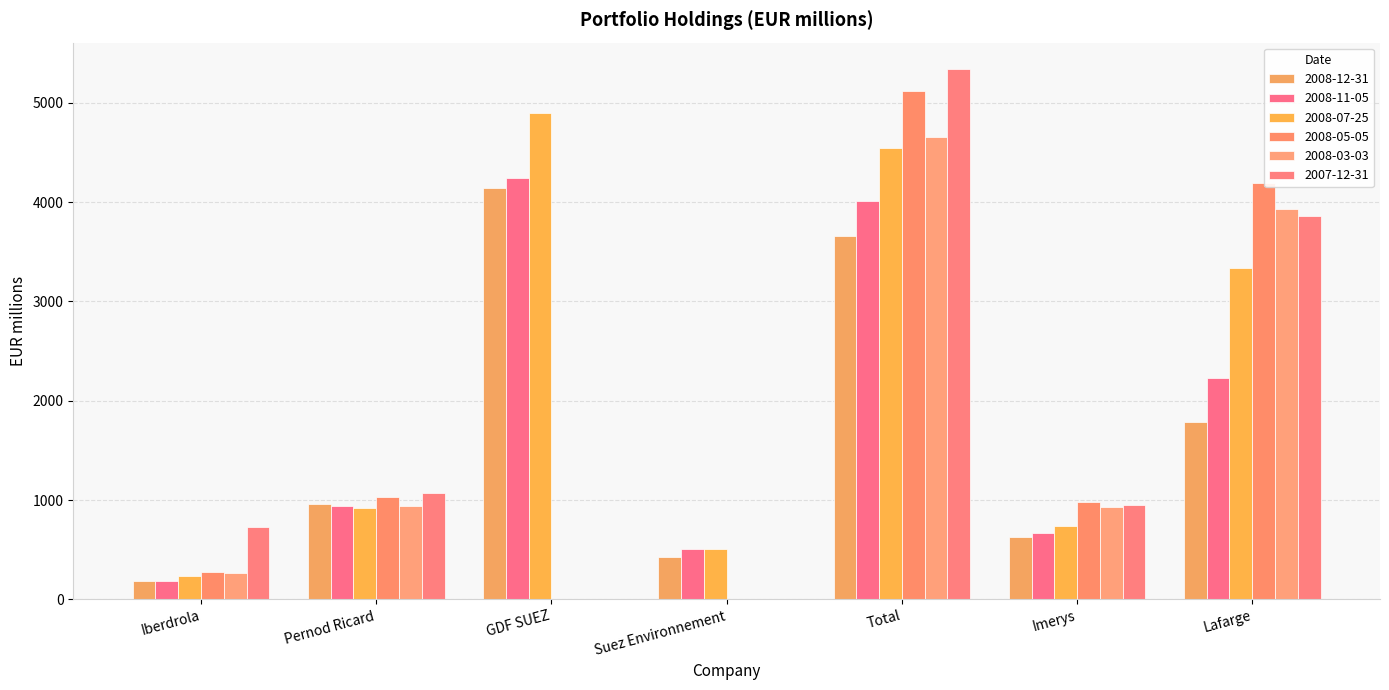

Which series changed the most between GDF SUEZ and Imerys?

2008-07-25